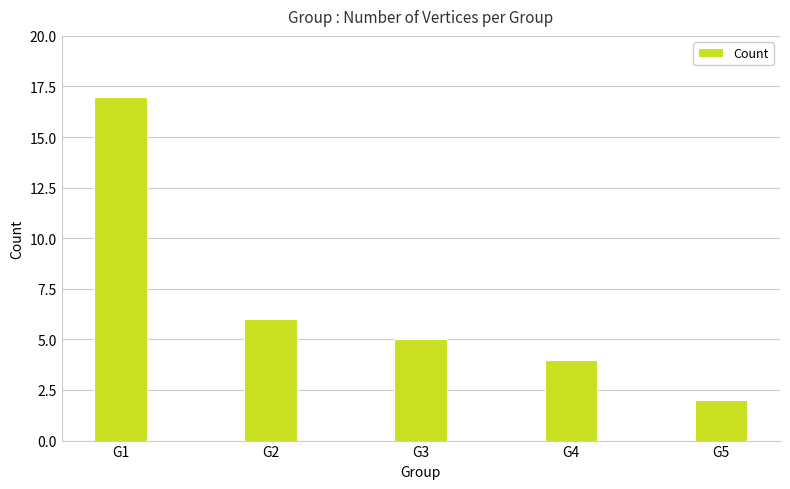

How many distinct data groups are displayed?

1